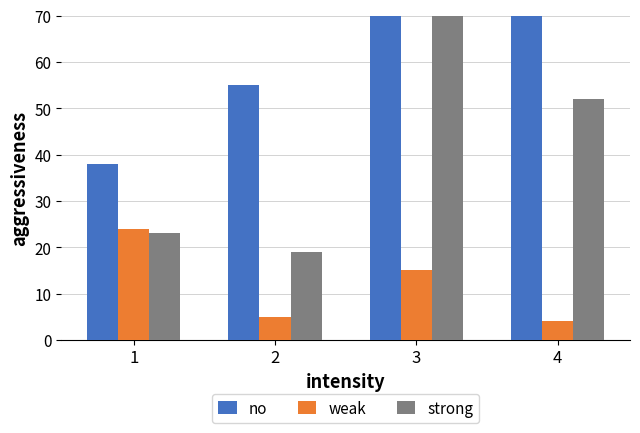

How many bars are there in each group?

3